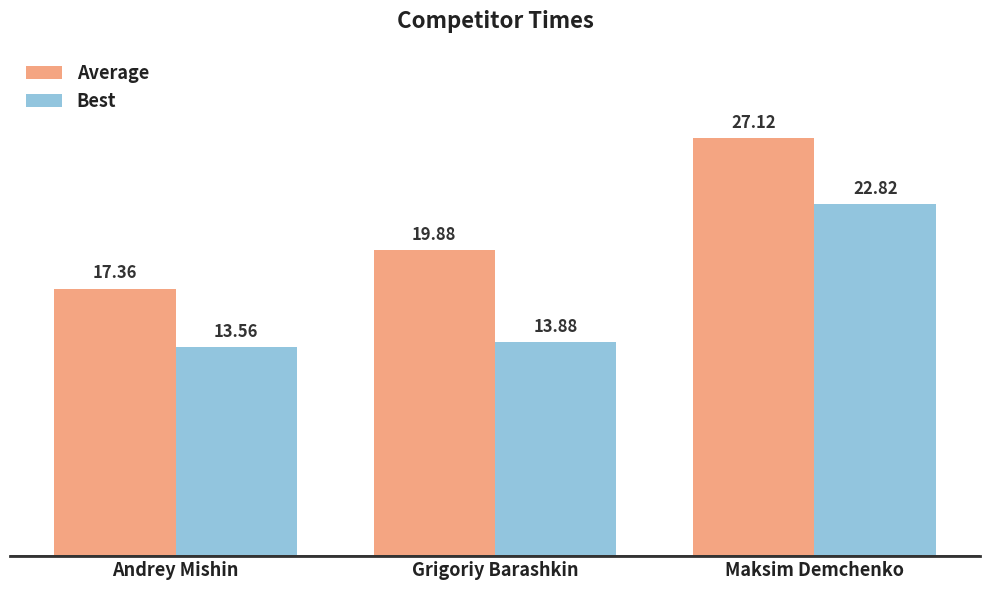

What is the average value of the Best series?

16.8